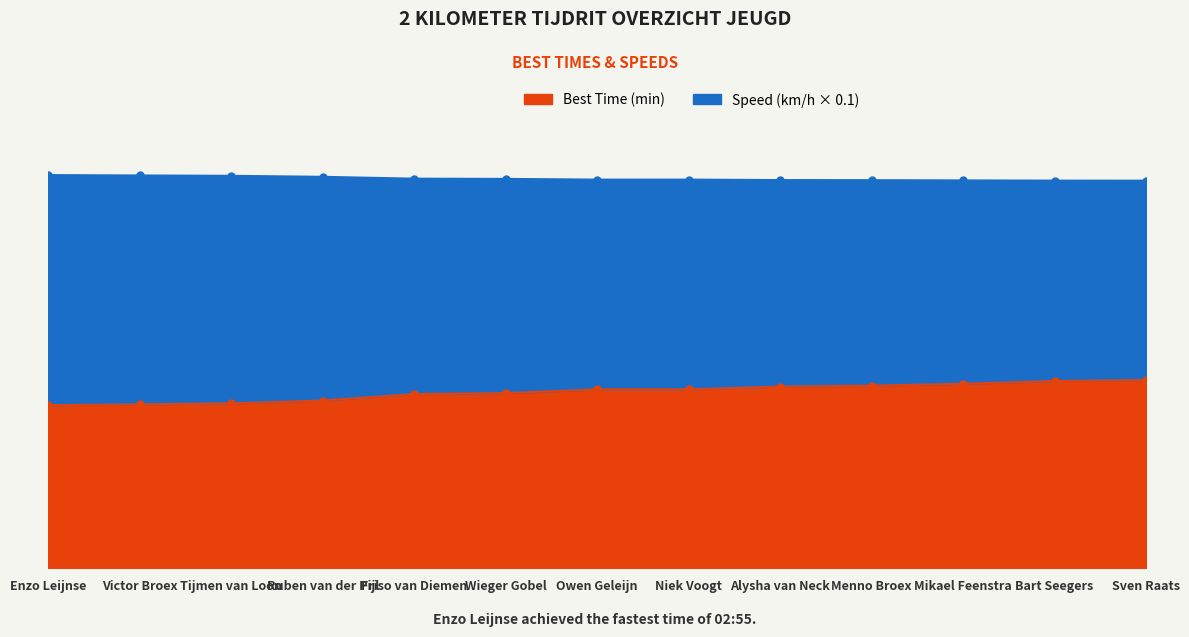

At which label does Best Time (min) first exceed 3?

Friso van Diemen